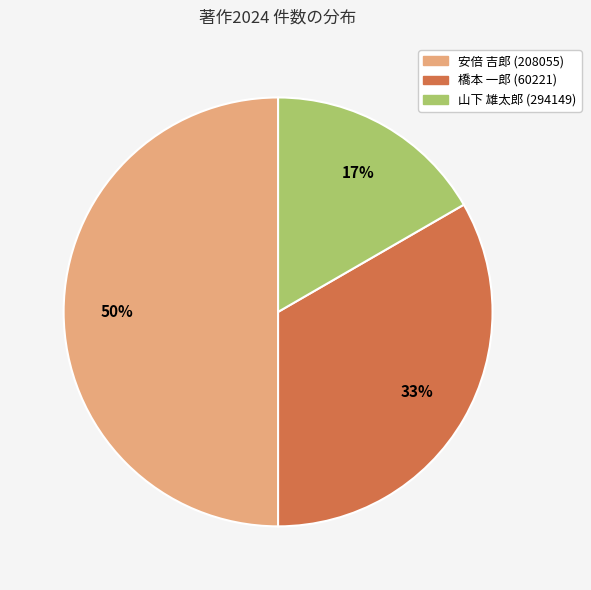

Count the number of slices in the pie.

3